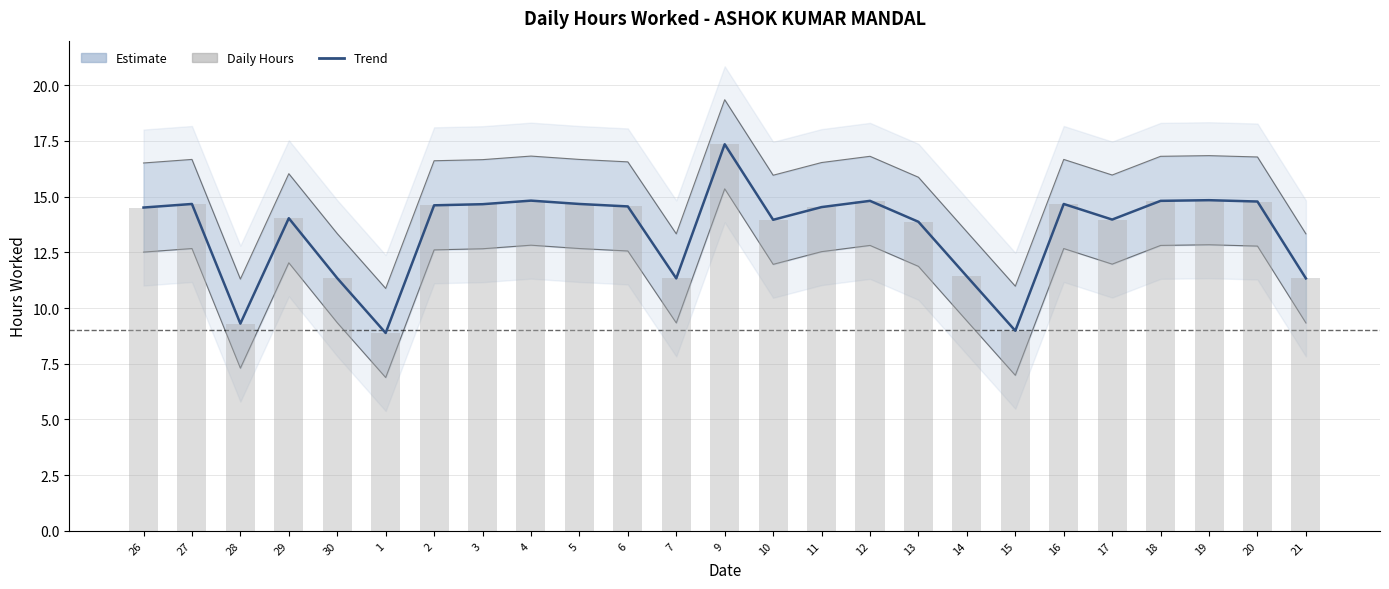

What is the difference between the Hours Worked values at 5 and 14?

3.2